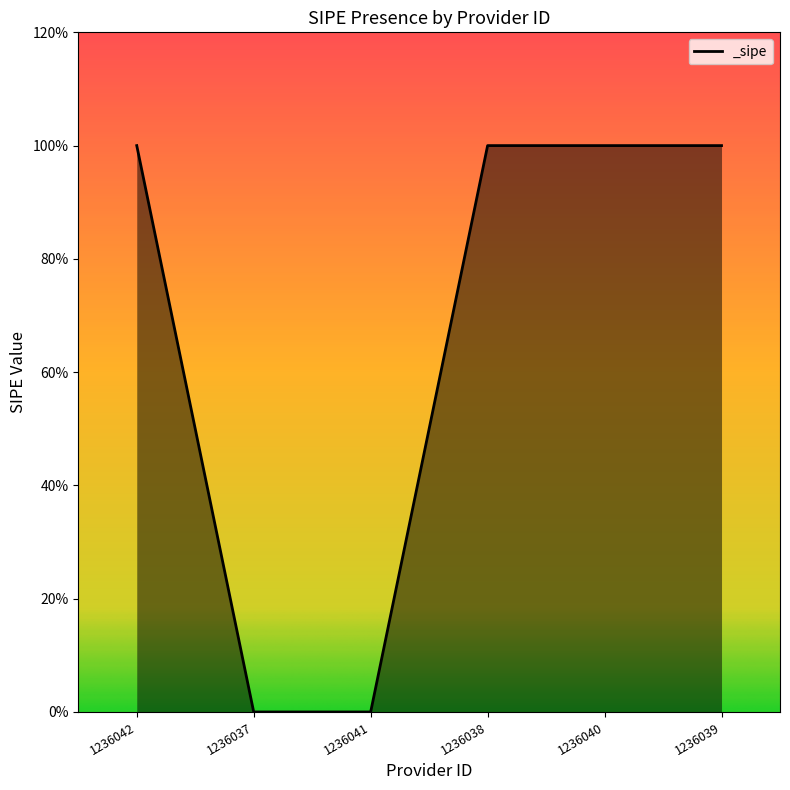

What is the label of the 6th point from the left?

1236039